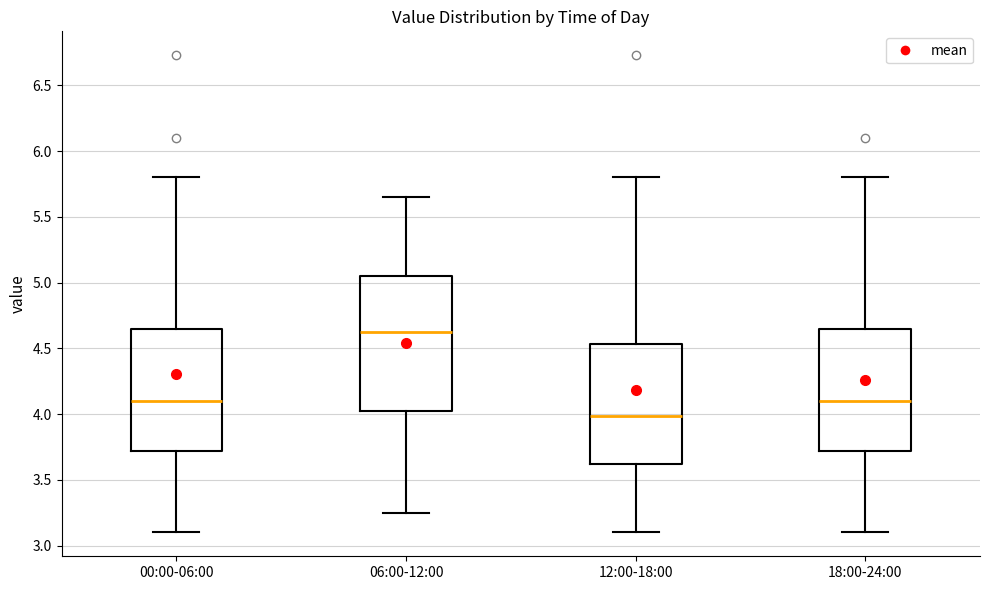

Which box has the lowest median line?

12:00-18:00